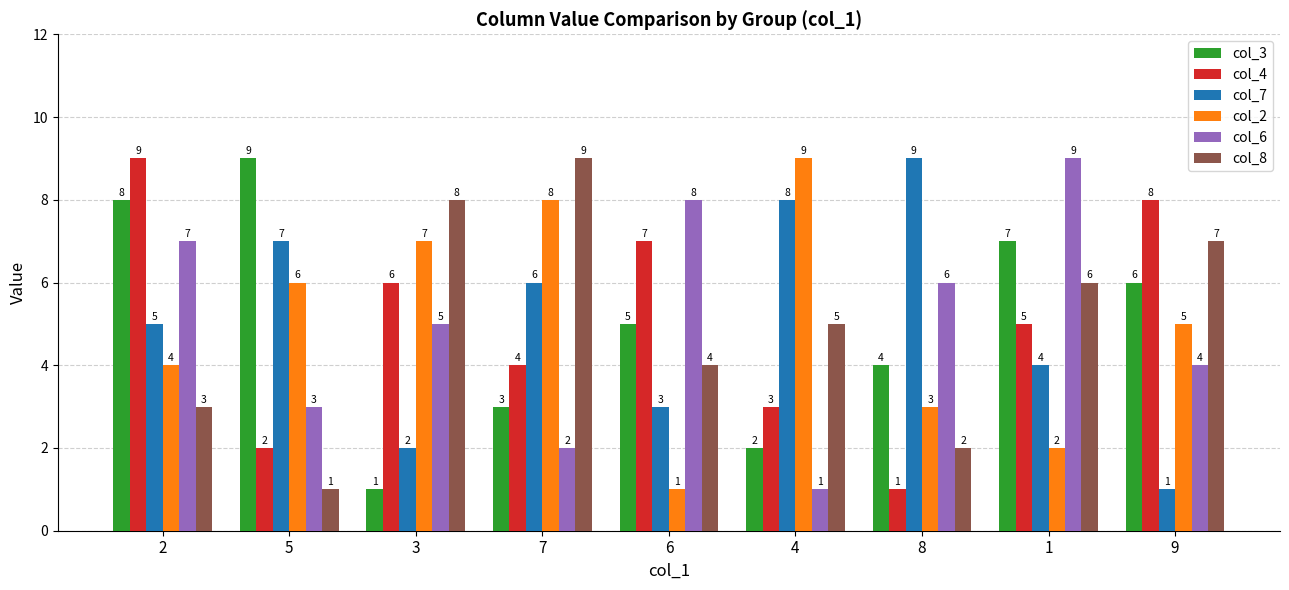

Is the value of col_6 at 5 greater than the value of col_4 at 6?

No